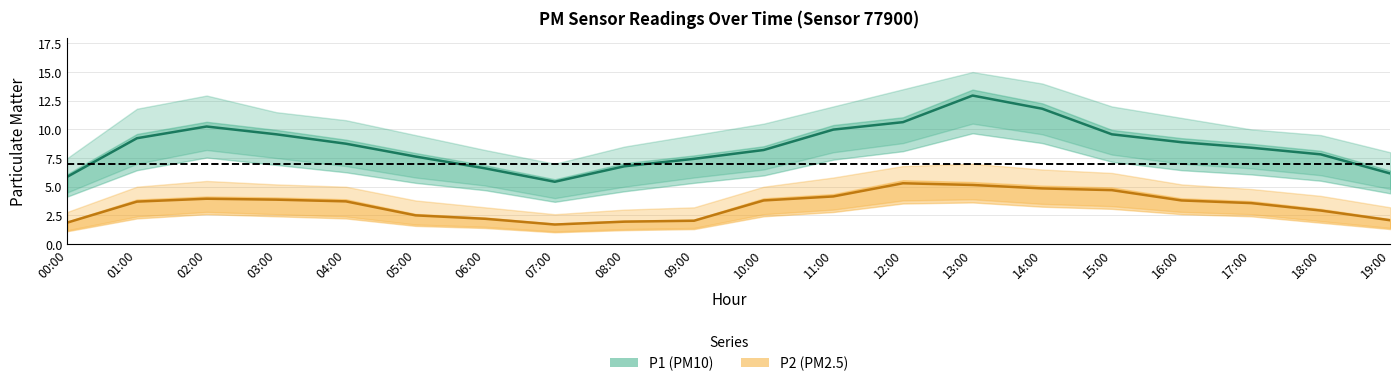

At which category is the sum across all series the highest?

13:00